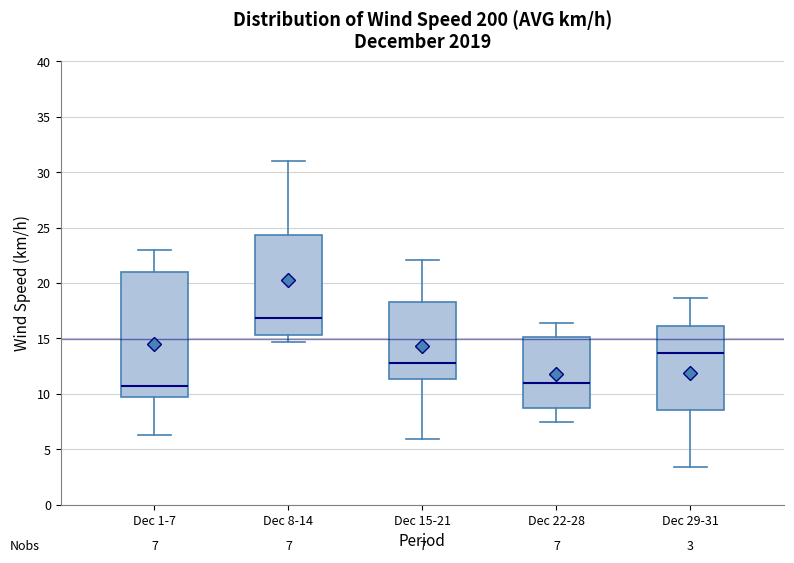

Comparing the boxes themselves (not the whiskers), which one is the tallest?

Dec 1-7